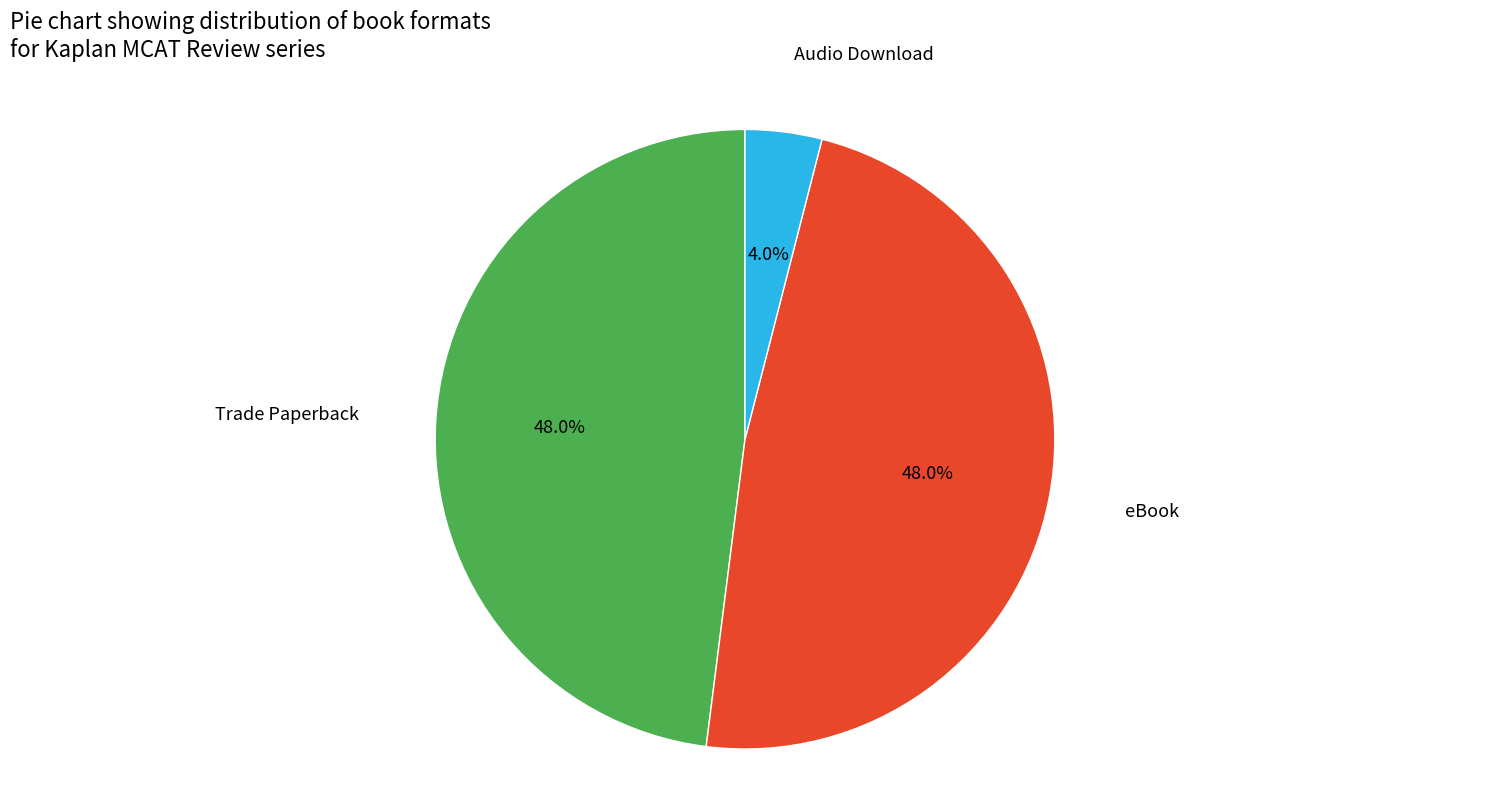

How many slices are in this pie chart?

3